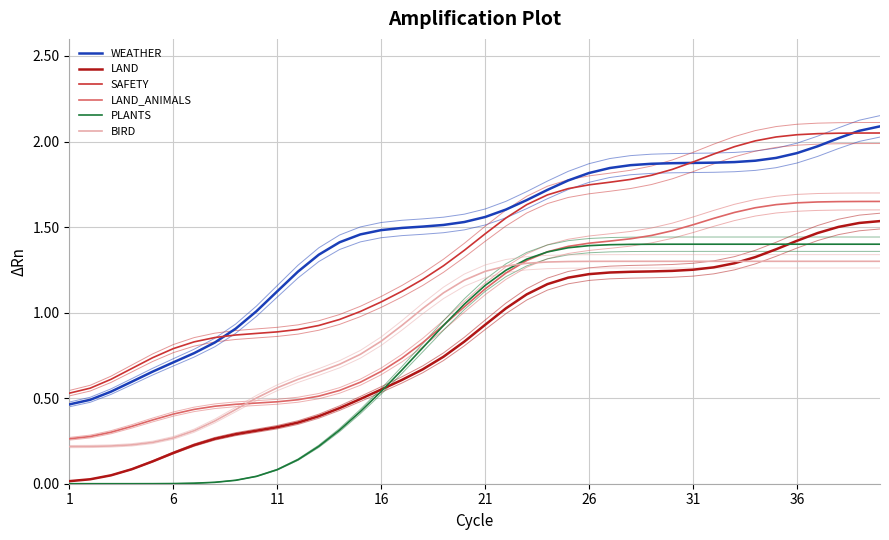

What is the greatest value displayed?

2.1